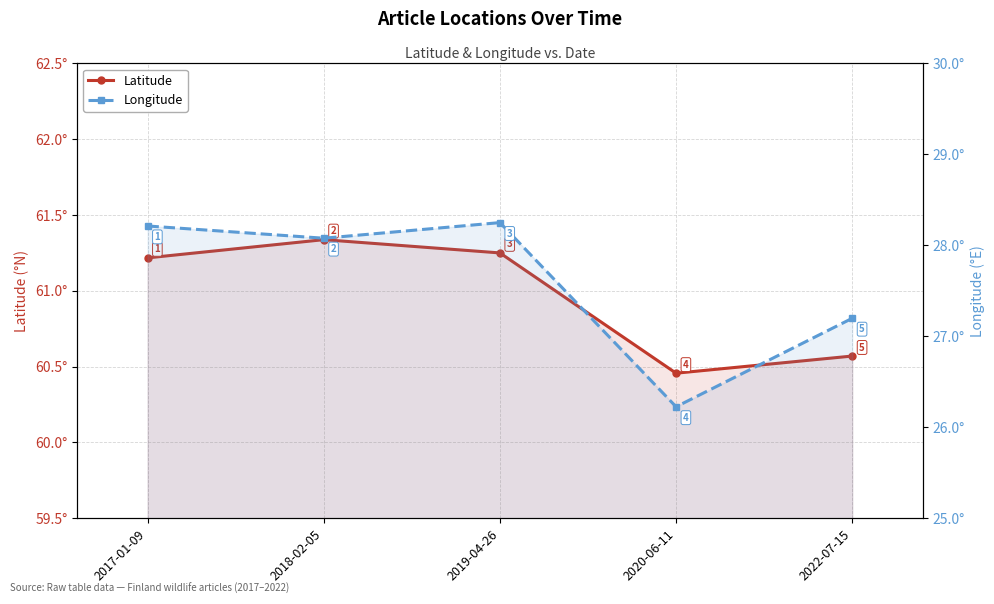

What is the value of the Latitude point at the 2nd from the left?

61.3